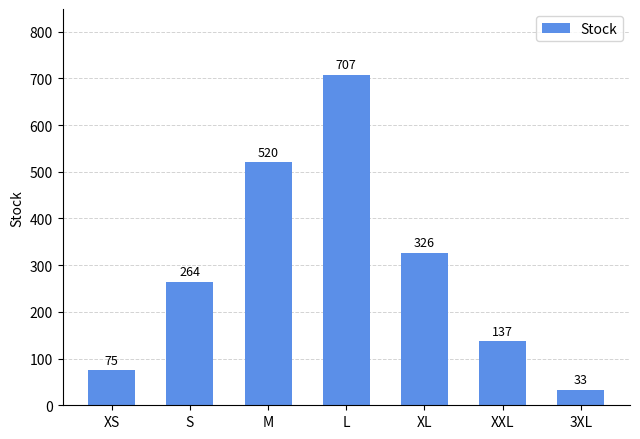

What is the sum of the values at L and XL?

1033